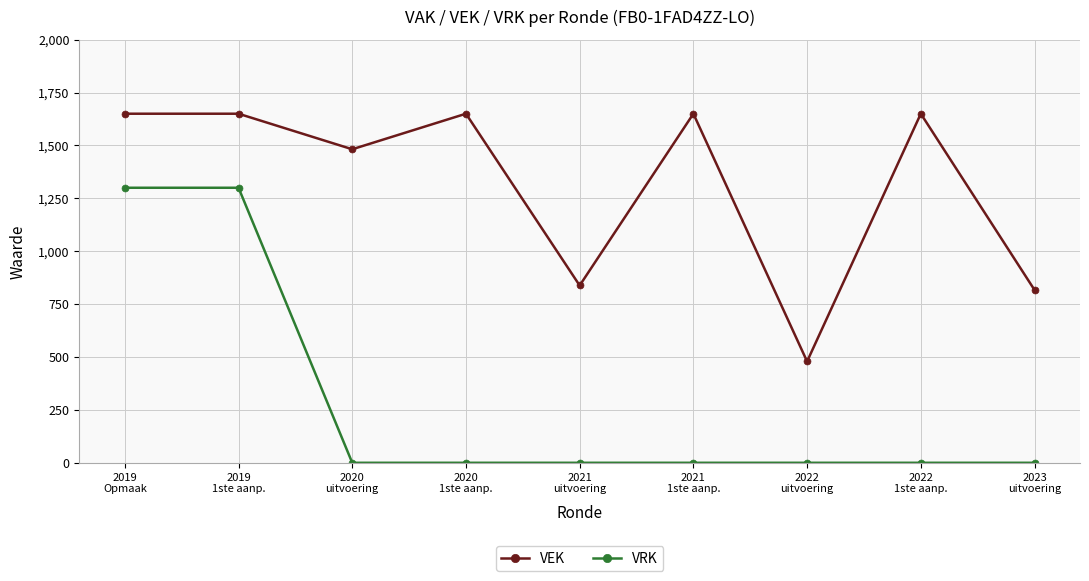

What is the maximum value shown in the chart?

1650